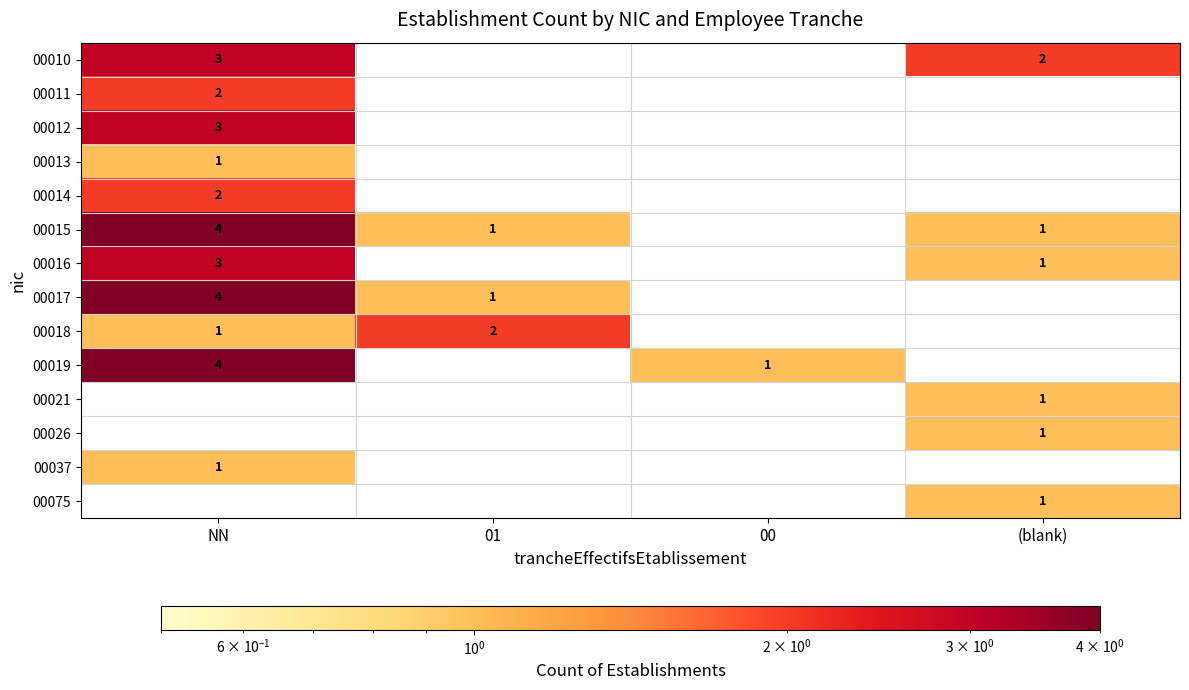

True or false: 00075 has a value of 0 at (blank).

False